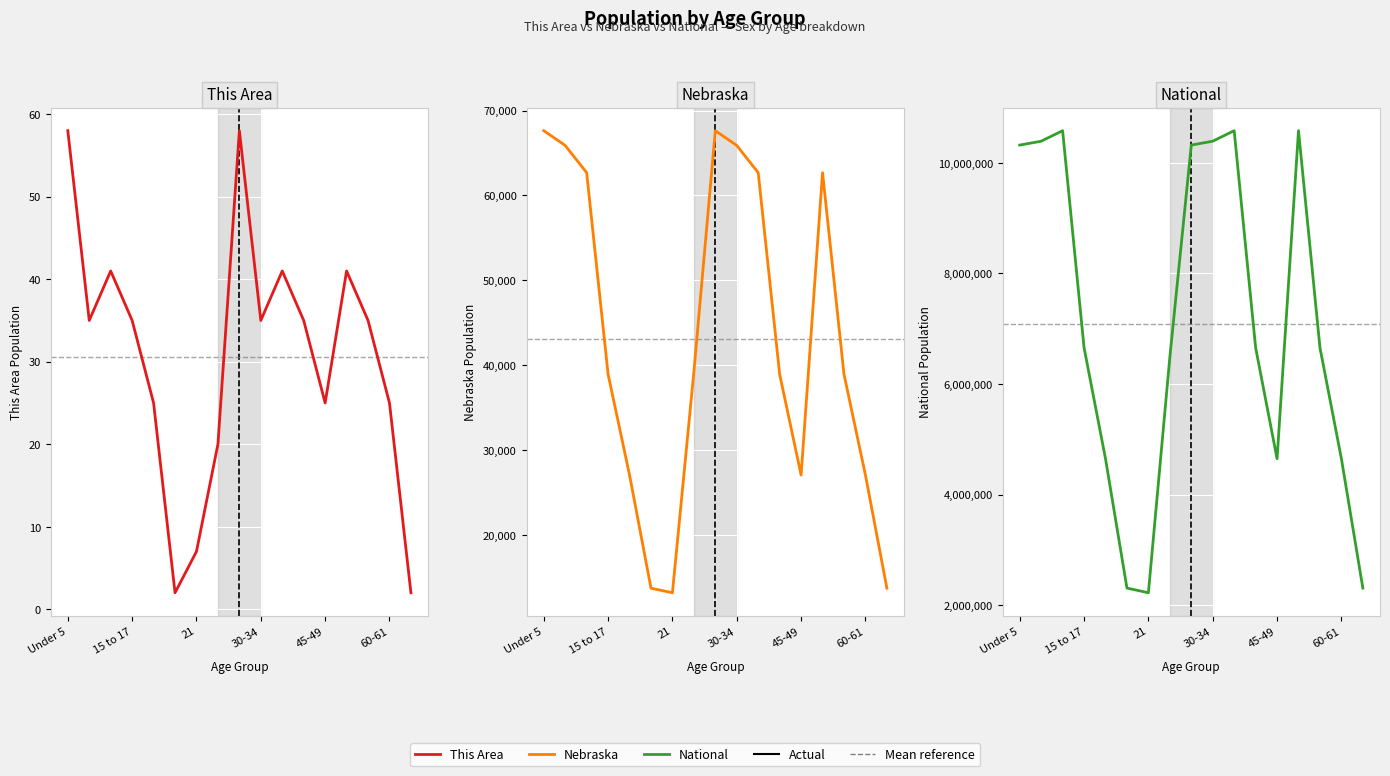

Is it true that This Area (Male) equals 24 at 30-34?

False